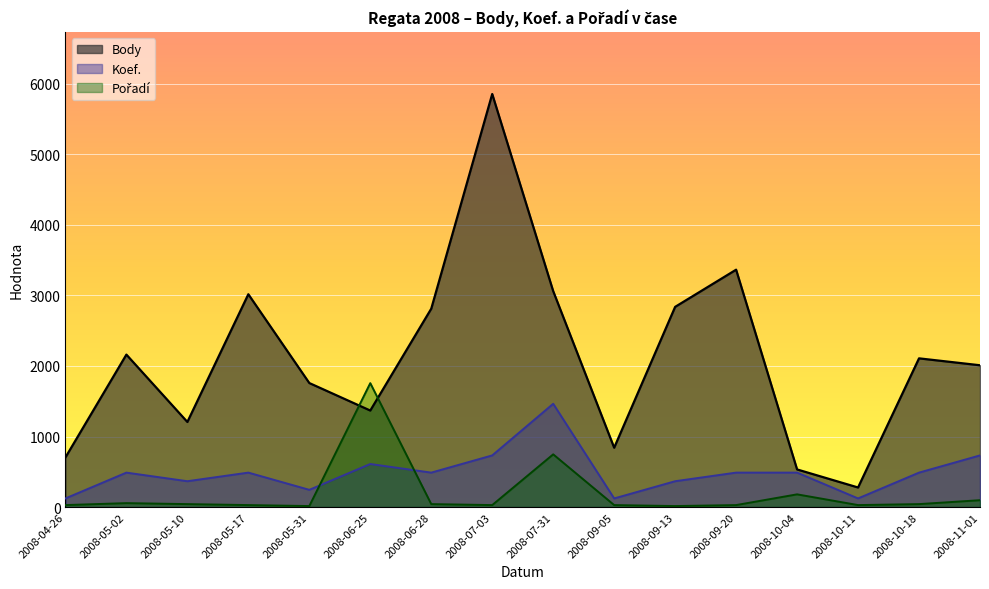

Between 2008-04-26 and 2008-07-03, which series saw the biggest shift?

Body